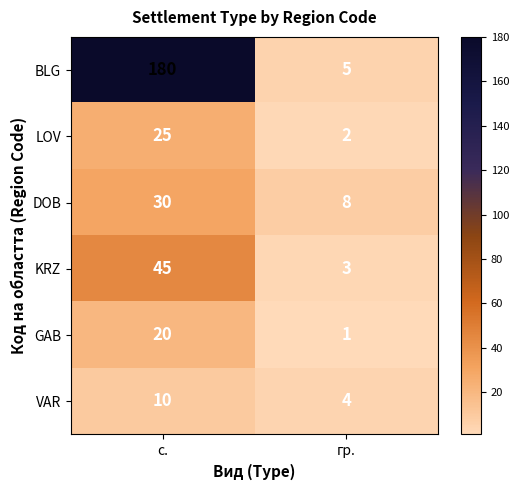

Reading left to right, extract all data points from this chart.

BLG: с.=180	гр.=5
LOV: с.=25	гр.=2
DOB: с.=30	гр.=8
KRZ: с.=45	гр.=3
GAB: с.=20	гр.=1
VAR: с.=10	гр.=4